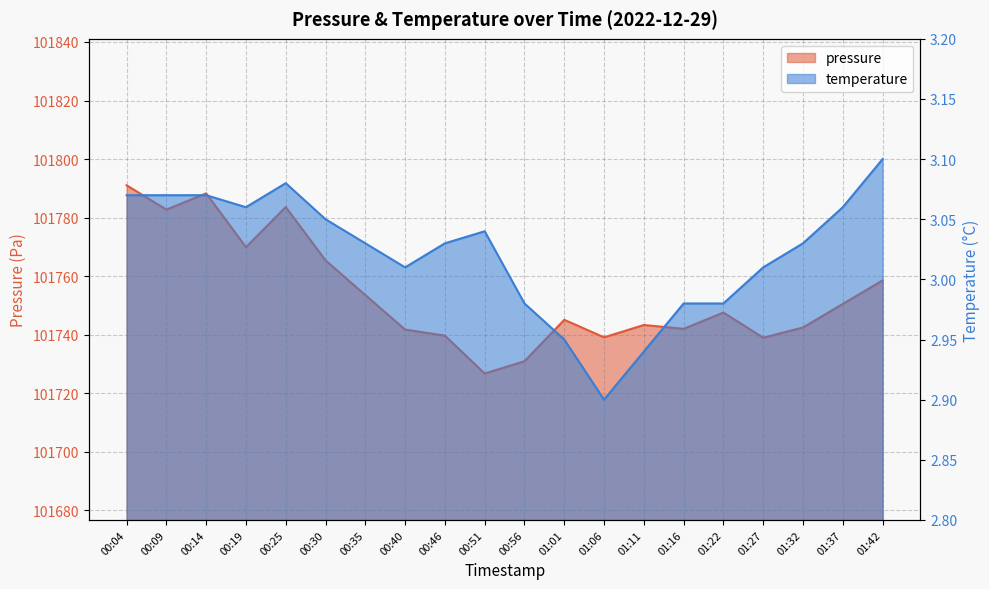

Between 00:09 and 01:06, which series saw the biggest shift?

pressure